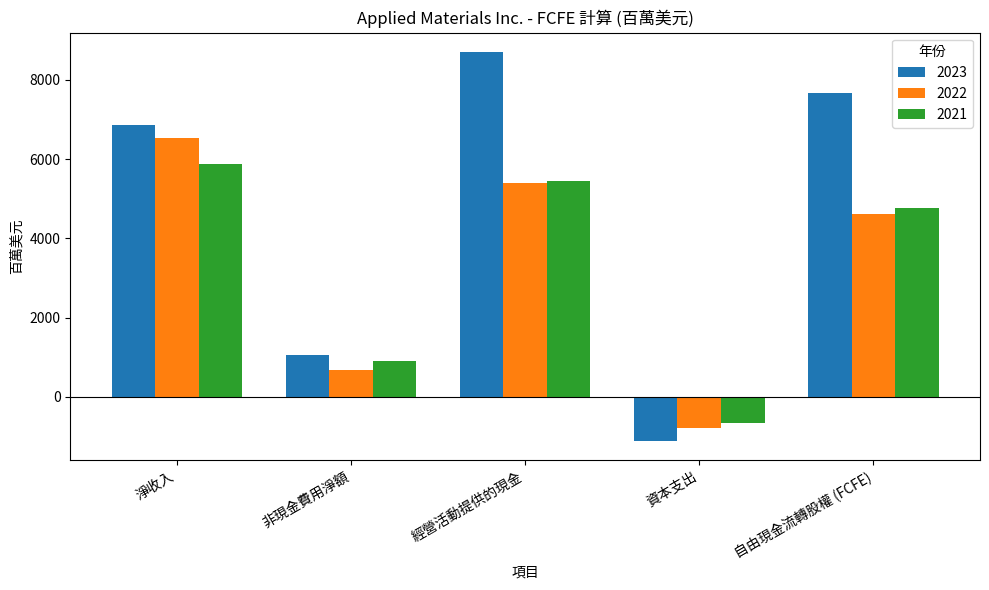

List the labels in order of 2023 value, largest first.

經營活動提供的現金, 自由現金流轉股權 (FCFE), 淨收入, 非現金費用淨額, 資本支出